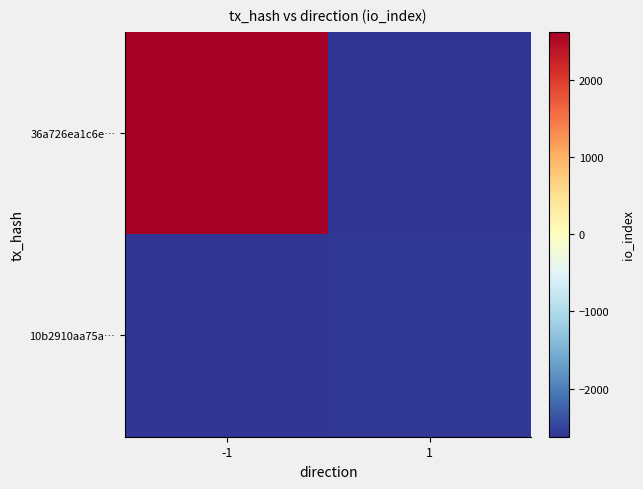

How many distinct data groups are displayed?

2